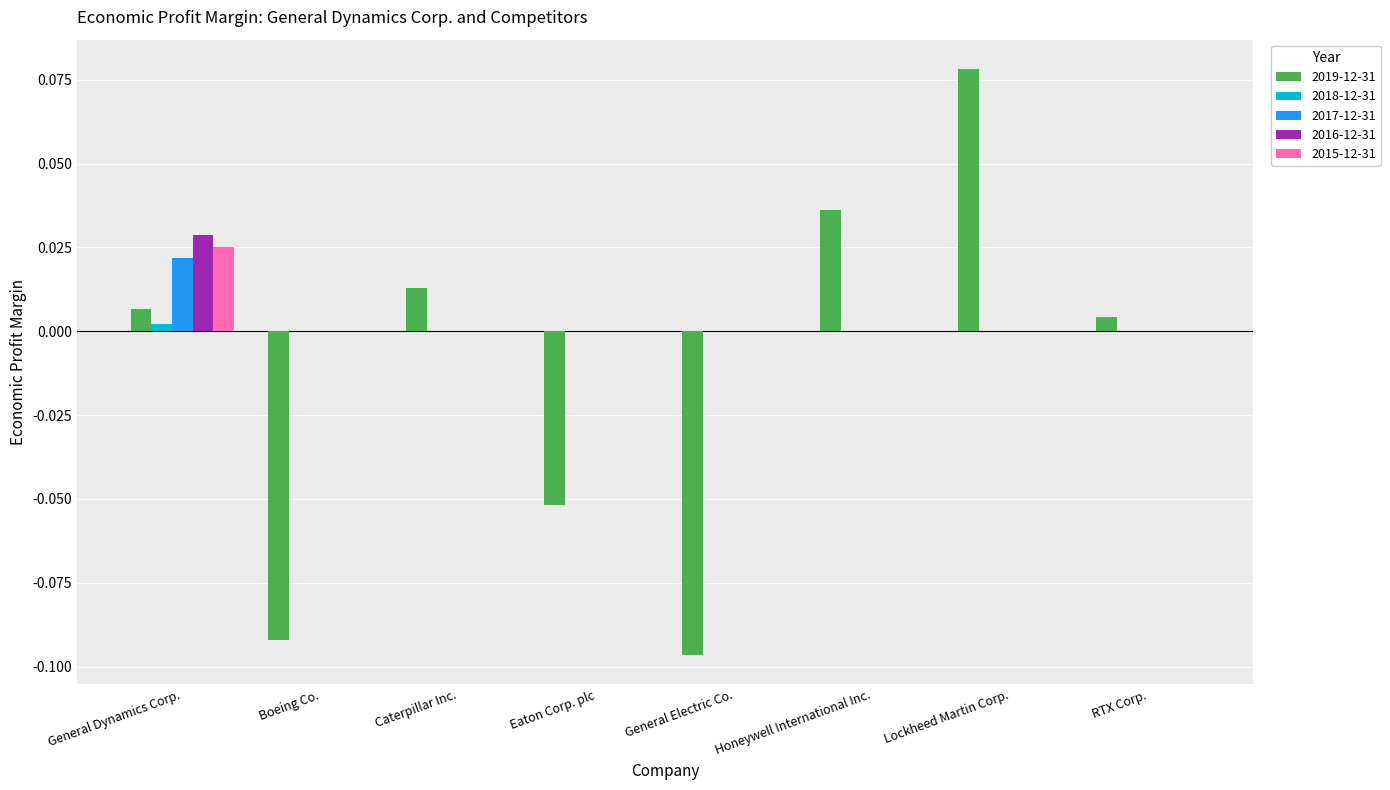

Is the value of 2019-12-31 at RTX Corp. greater than the value of 2018-12-31 at RTX Corp.?

Yes